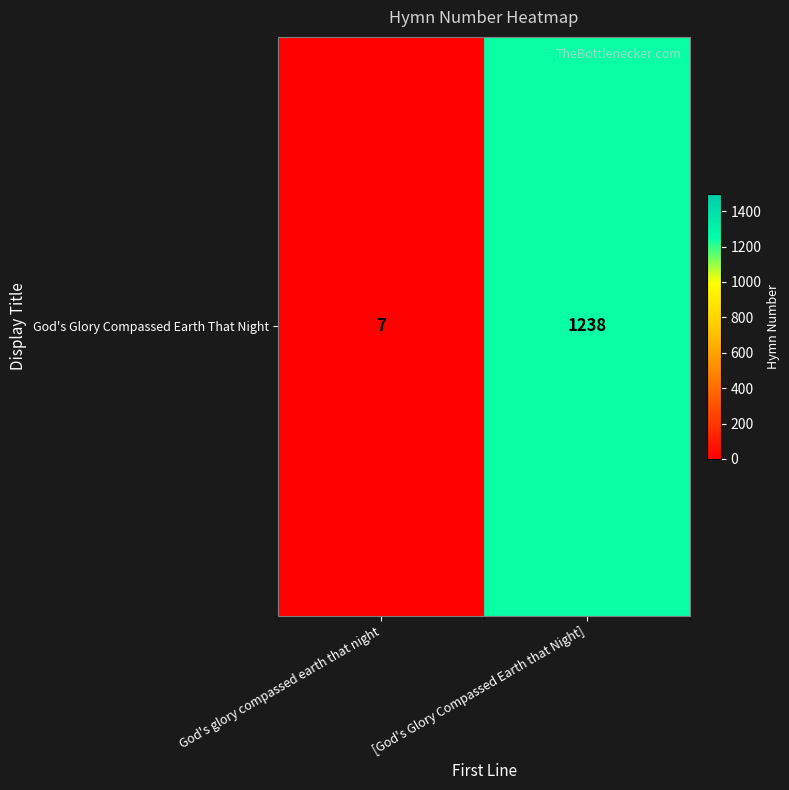

Rank the categories by value from highest to lowest.

[God's Glory Compassed Earth that Night], God's glory compassed earth that night